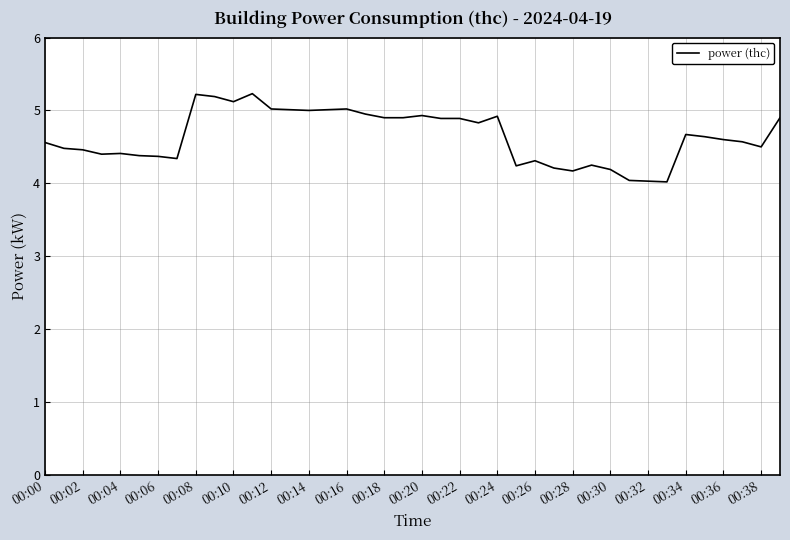

What is the maximum value shown in the chart?

5.2